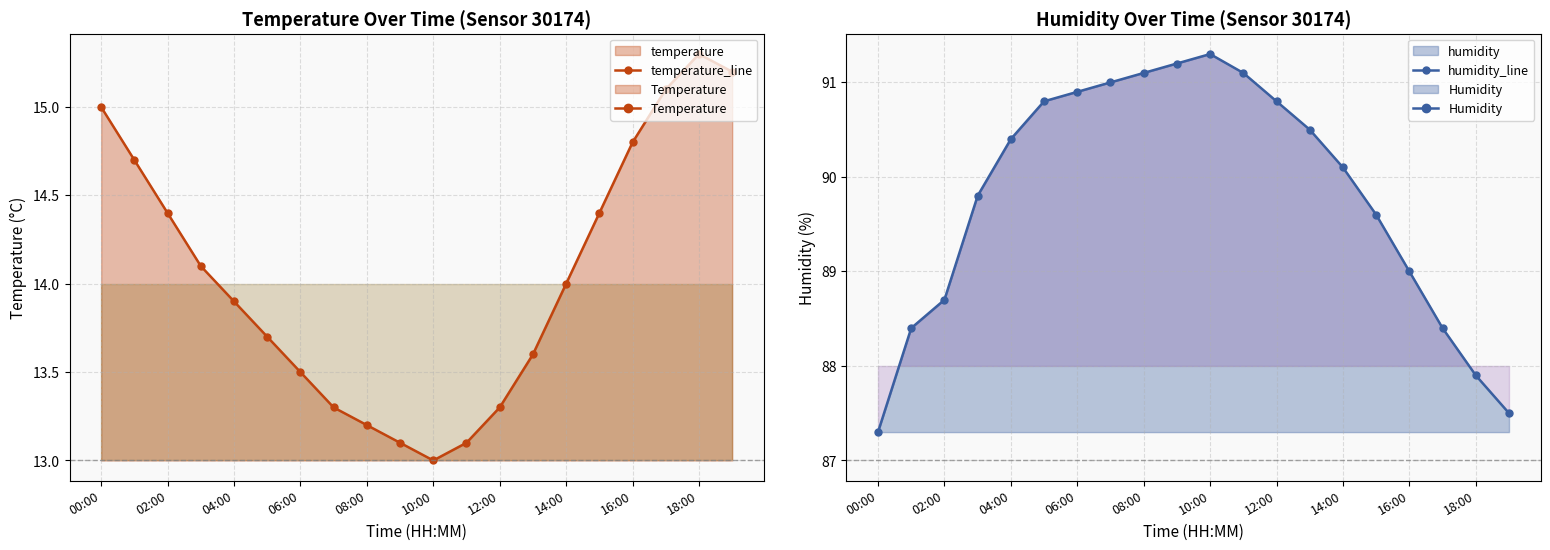

Reading right to left, transcribe all the data shown in this chart.

temperature_line: 15.2	15.3	15.1	14.8	14.4	14.0	13.6	13.3	13.1	13.0	13.1	13.2	13.3	13.5	13.7	13.9	14.1	14.4	14.7	15.0
humidity_line: 87.5	87.9	88.4	89.0	89.6	90.1	90.5	90.8	91.1	91.3	91.2	91.1	91.0	90.9	90.8	90.4	89.8	88.7	88.4	87.3